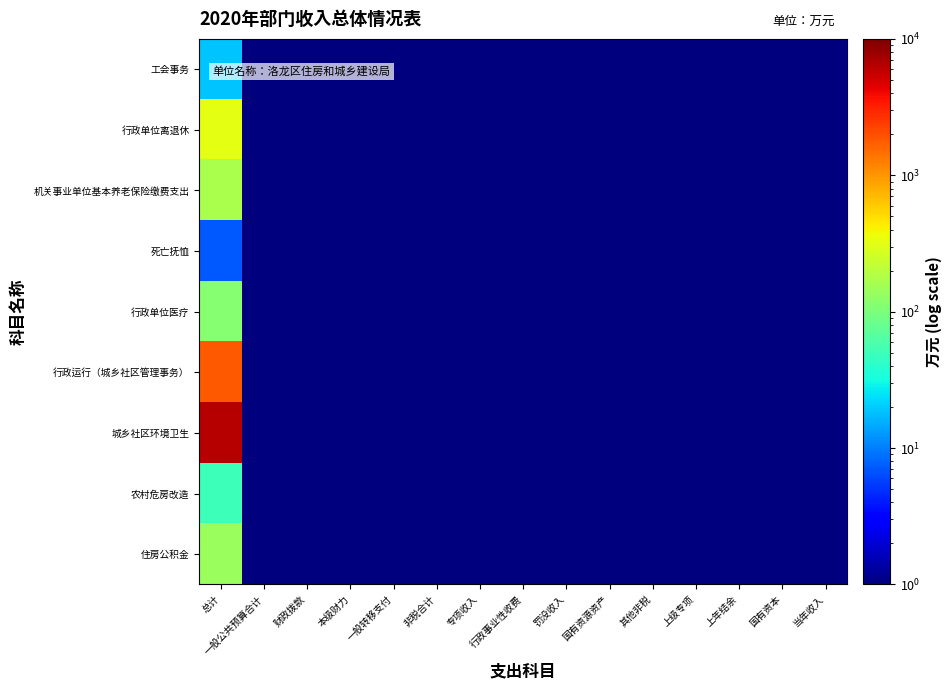

Reading right to left, list all the values displayed in this chart.

工会事务: 当年收入=0.5	国有资本=0.5	上年结余=0.5	上级专项=0.5	其他非税=0.5	国有资源资产=0.5	罚没收入=0.5	行政事业性收费=0.5	专项收入=0.5	非税合计=0.5	一般转移支付=0.5	本级财力=0.5	财政拨款=0.5	一般公共预算合计=0.5	总计=18.8
行政单位离退休: 当年收入=0.5	国有资本=0.5	上年结余=0.5	上级专项=0.5	其他非税=0.5	国有资源资产=0.5	罚没收入=0.5	行政事业性收费=0.5	专项收入=0.5	非税合计=0.5	一般转移支付=0.5	本级财力=0.5	财政拨款=0.5	一般公共预算合计=0.5	总计=324.5
机关事业单位基本养老保险缴费支出: 当年收入=0.5	国有资本=0.5	上年结余=0.5	上级专项=0.5	其他非税=0.5	国有资源资产=0.5	罚没收入=0.5	行政事业性收费=0.5	专项收入=0.5	非税合计=0.5	一般转移支付=0.5	本级财力=0.5	财政拨款=0.5	一般公共预算合计=0.5	总计=167.5
死亡抚恤: 当年收入=0.5	国有资本=0.5	上年结余=0.5	上级专项=0.5	其他非税=0.5	国有资源资产=0.5	罚没收入=0.5	行政事业性收费=0.5	专项收入=0.5	非税合计=0.5	一般转移支付=0.5	本级财力=0.5	财政拨款=0.5	一般公共预算合计=0.5	总计=7.1
行政单位医疗: 当年收入=0.5	国有资本=0.5	上年结余=0.5	上级专项=0.5	其他非税=0.5	国有资源资产=0.5	罚没收入=0.5	行政事业性收费=0.5	专项收入=0.5	非税合计=0.5	一般转移支付=0.5	本级财力=0.5	财政拨款=0.5	一般公共预算合计=0.5	总计=113.1
行政运行（城乡社区管理事务）: 当年收入=0.5	国有资本=0.5	上年结余=0.5	上级专项=0.5	其他非税=0.5	国有资源资产=0.5	罚没收入=0.5	行政事业性收费=0.5	专项收入=0.5	非税合计=0.5	一般转移支付=0.5	本级财力=0.5	财政拨款=0.5	一般公共预算合计=0.5	总计=1797.2
城乡社区环境卫生: 当年收入=0.5	国有资本=0.5	上年结余=0.5	上级专项=0.5	其他非税=0.5	国有资源资产=0.5	罚没收入=0.5	行政事业性收费=0.5	专项收入=0.5	非税合计=0.5	一般转移支付=0.5	本级财力=0.5	财政拨款=0.5	一般公共预算合计=0.5	总计=6423.5
农村危房改造: 当年收入=0.5	国有资本=0.5	上年结余=0.5	上级专项=0.5	其他非税=0.5	国有资源资产=0.5	罚没收入=0.5	行政事业性收费=0.5	专项收入=0.5	非税合计=0.5	一般转移支付=0.5	本级财力=0.5	财政拨款=0.5	一般公共预算合计=0.5	总计=50.0
住房公积金: 当年收入=0.5	国有资本=0.5	上年结余=0.5	上级专项=0.5	其他非税=0.5	国有资源资产=0.5	罚没收入=0.5	行政事业性收费=0.5	专项收入=0.5	非税合计=0.5	一般转移支付=0.5	本级财力=0.5	财政拨款=0.5	一般公共预算合计=0.5	总计=140.0